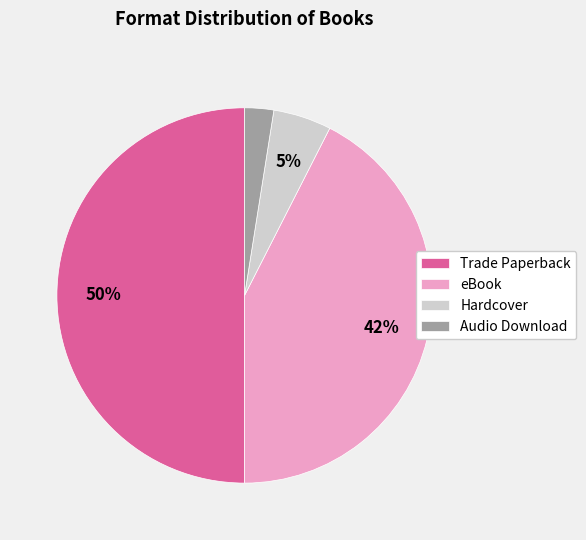

To the nearest percent, what portion does Hardcover represent?

5%